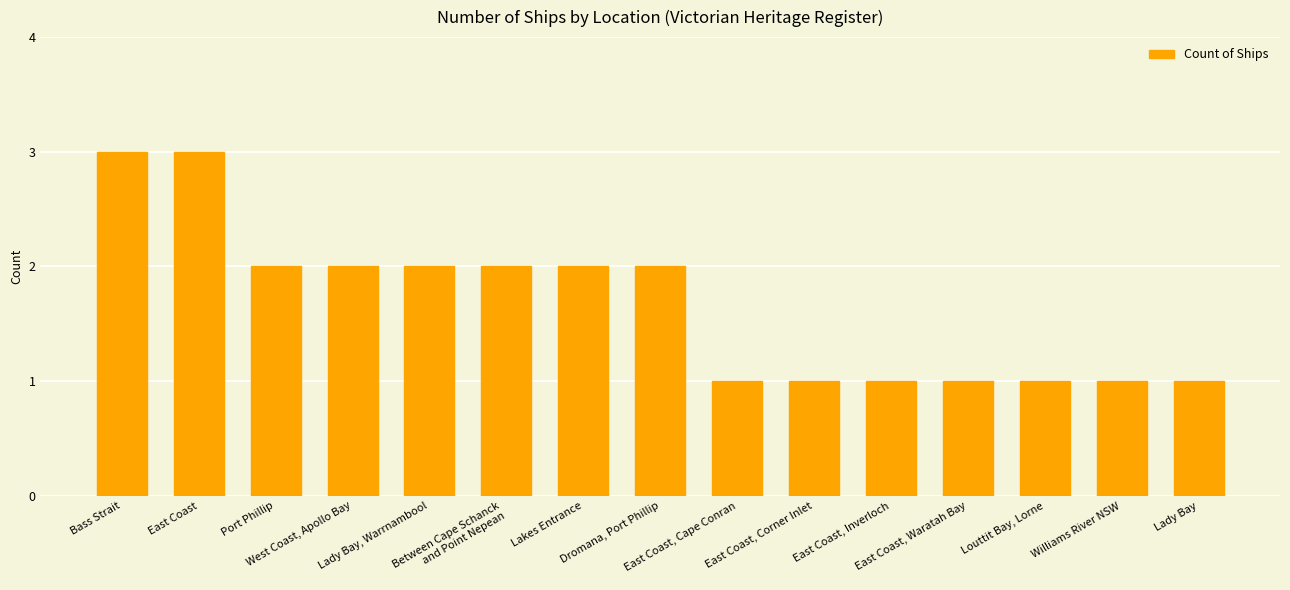

Reading right to left, transcribe all the data shown in this chart.

Lady Bay=1	Williams River NSW=1	Louttit Bay, Lorne=1	East Coast, Waratah Bay=1	East Coast, Inverloch=1	East Coast, Corner Inlet=1	East Coast, Cape Conran=1	Dromana, Port Phillip=2	Lakes Entrance=2	Between Cape Schanck
and Point Nepean=2	Lady Bay, Warrnambool=2	West Coast, Apollo Bay=2	Port Phillip=2	East Coast=3	Bass Strait=3